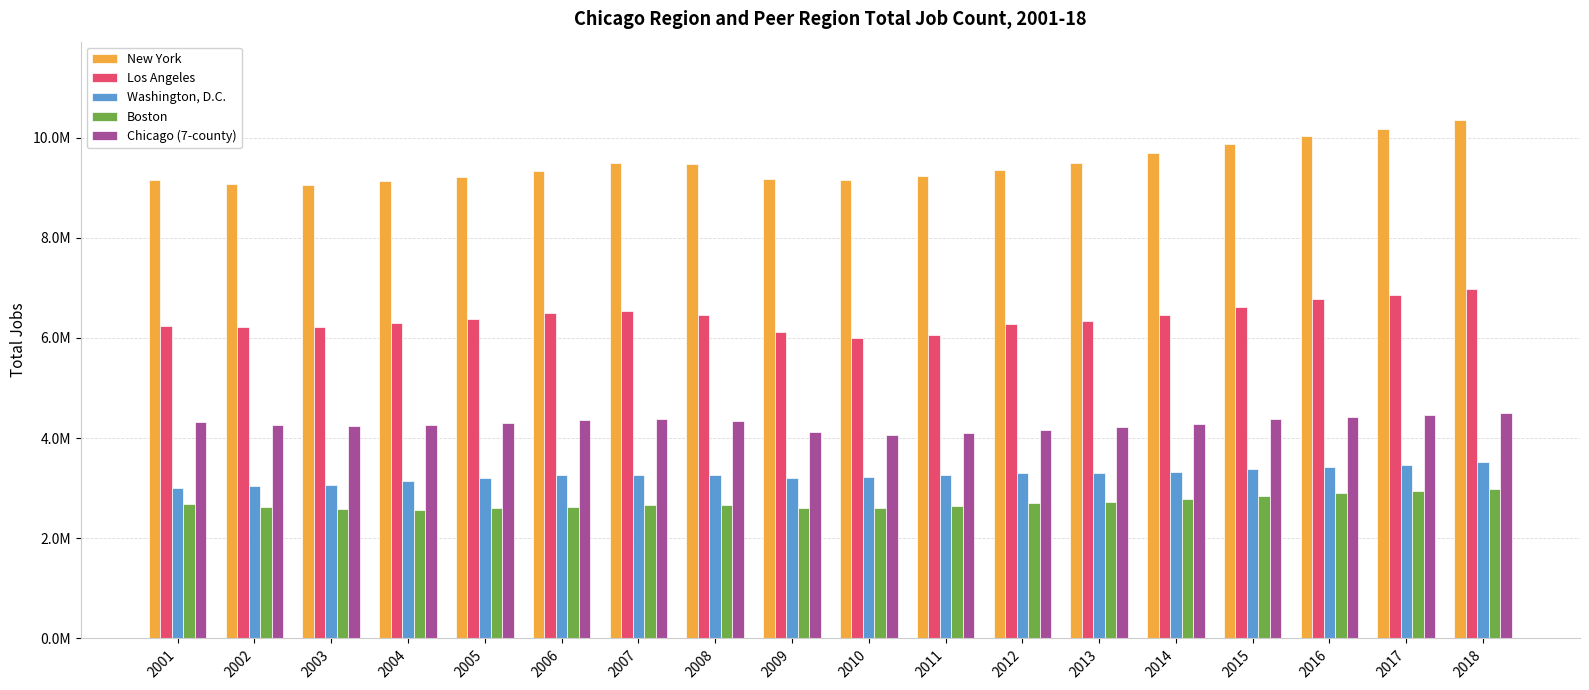

Which label corresponds to the smallest value in the chart?

2004